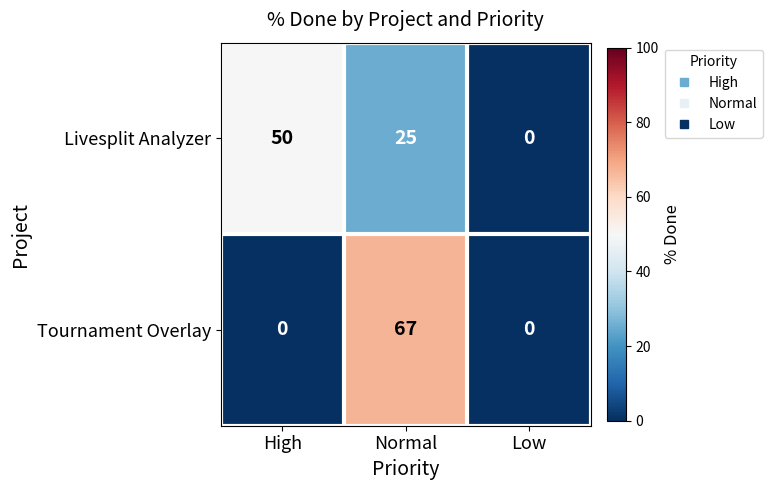

Which series changed the most between Normal and Low?

Tournament Overlay